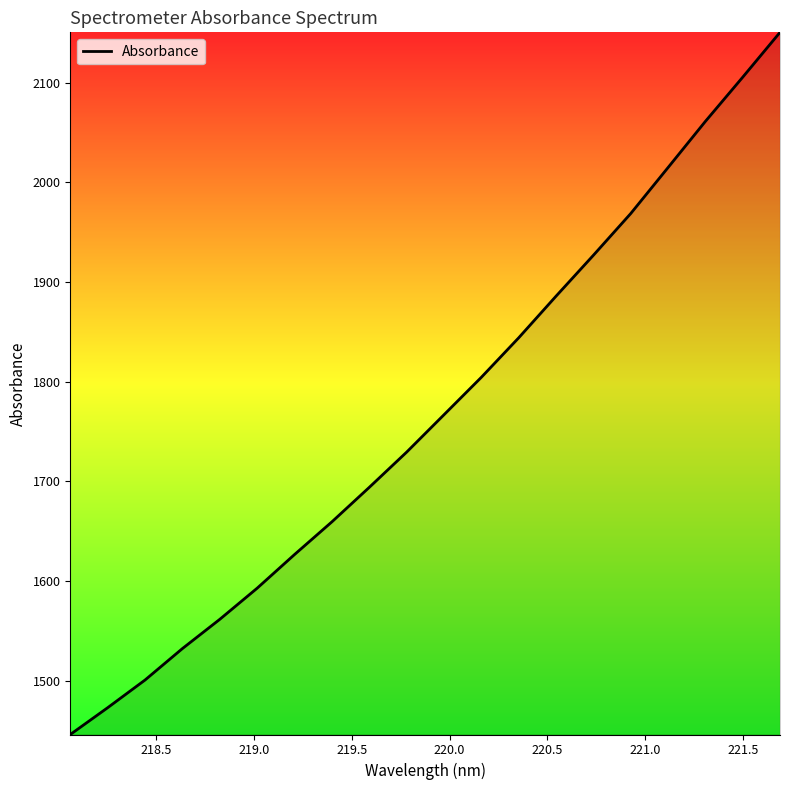

What is the difference between the maximum and minimum values?

704.3